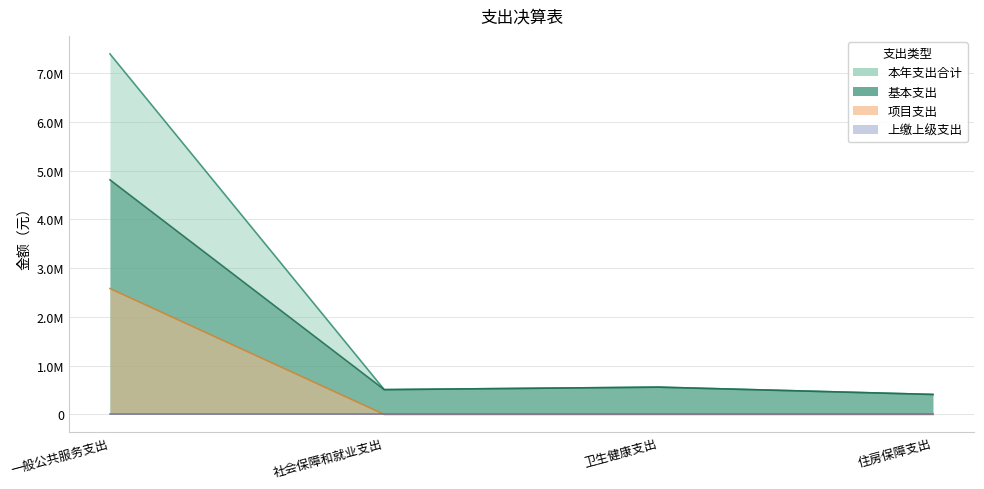

At how many categories does at least one series exceed 1629044?

1